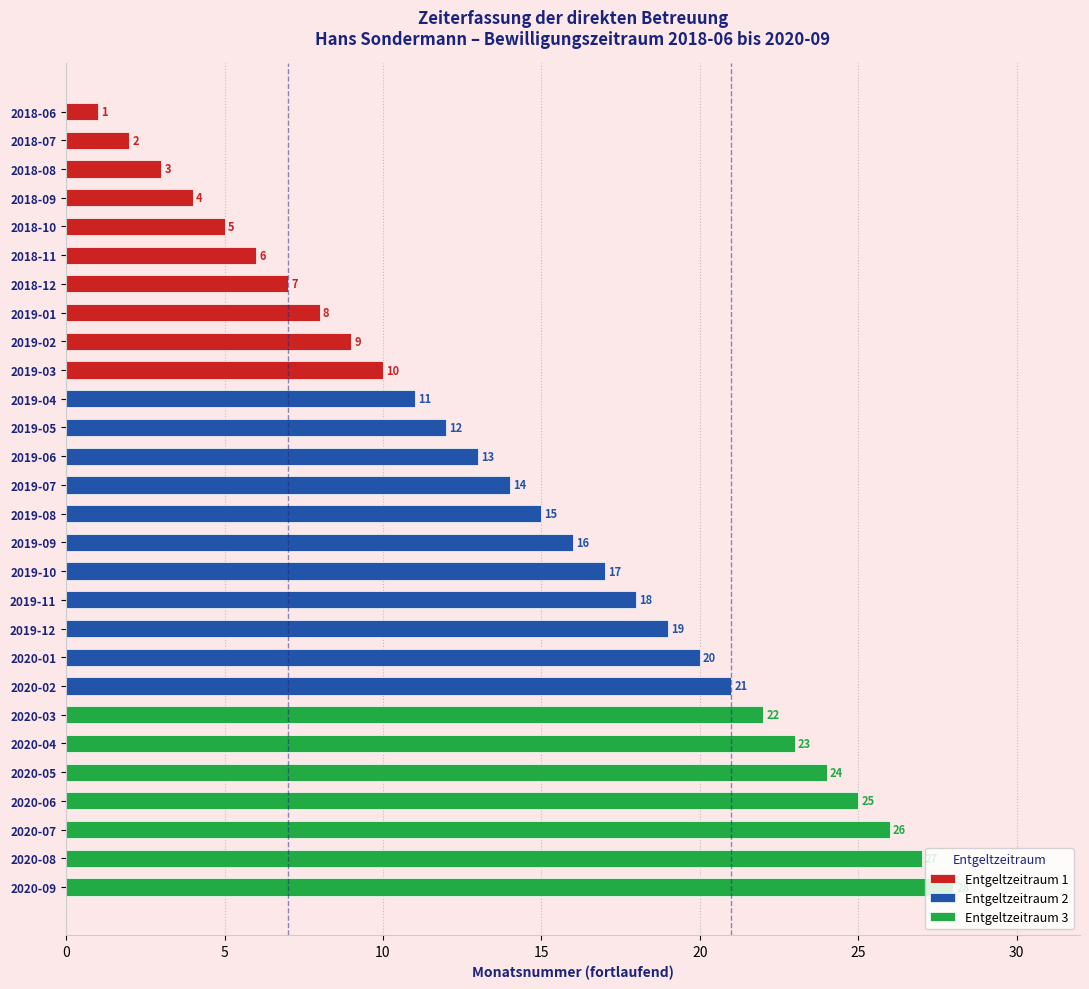

At which label does the data first exceed 15?

2019-09